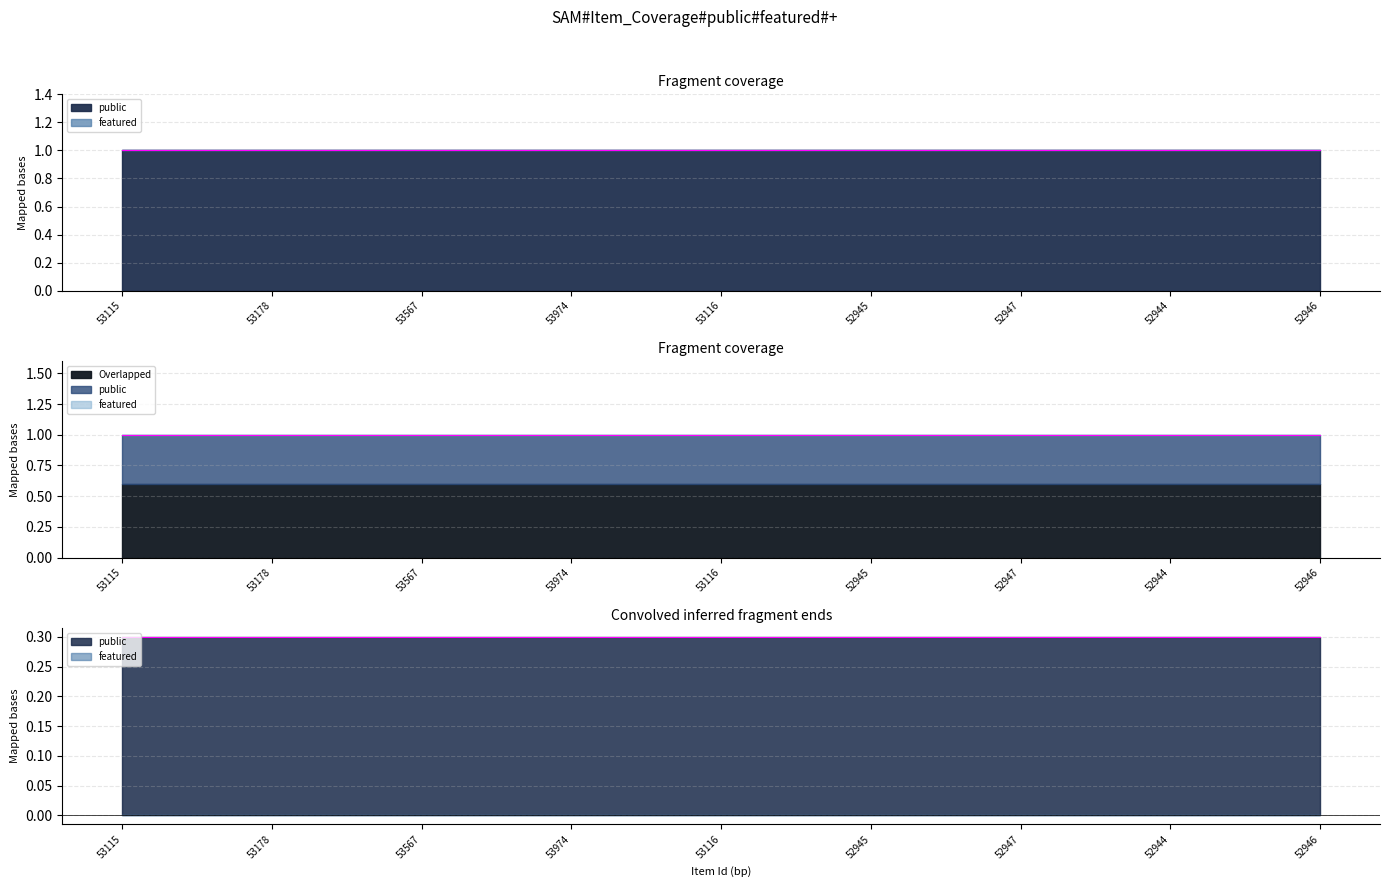

What position from the right is 53974?

6